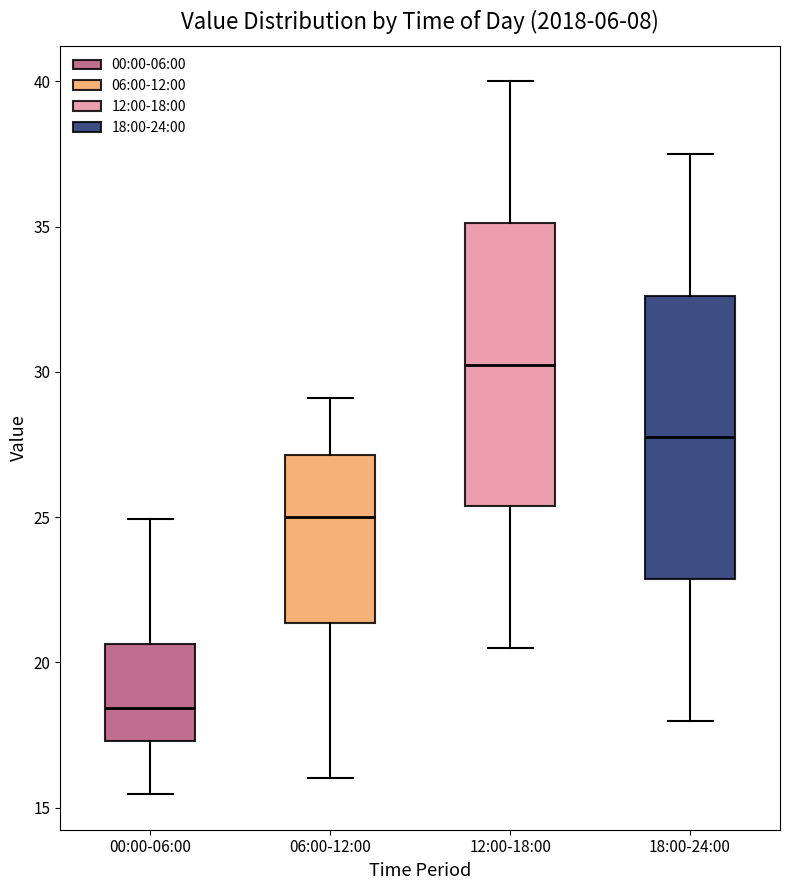

Which box has the lowest median line?

00:00-06:00